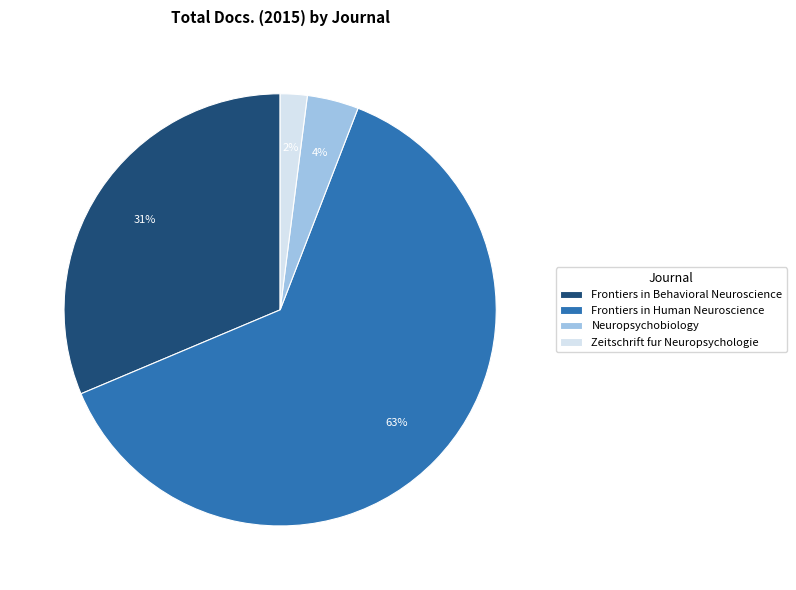

To the nearest percent, what percentage of the pie is Zeitschrift fur Neuropsychologie?

2%